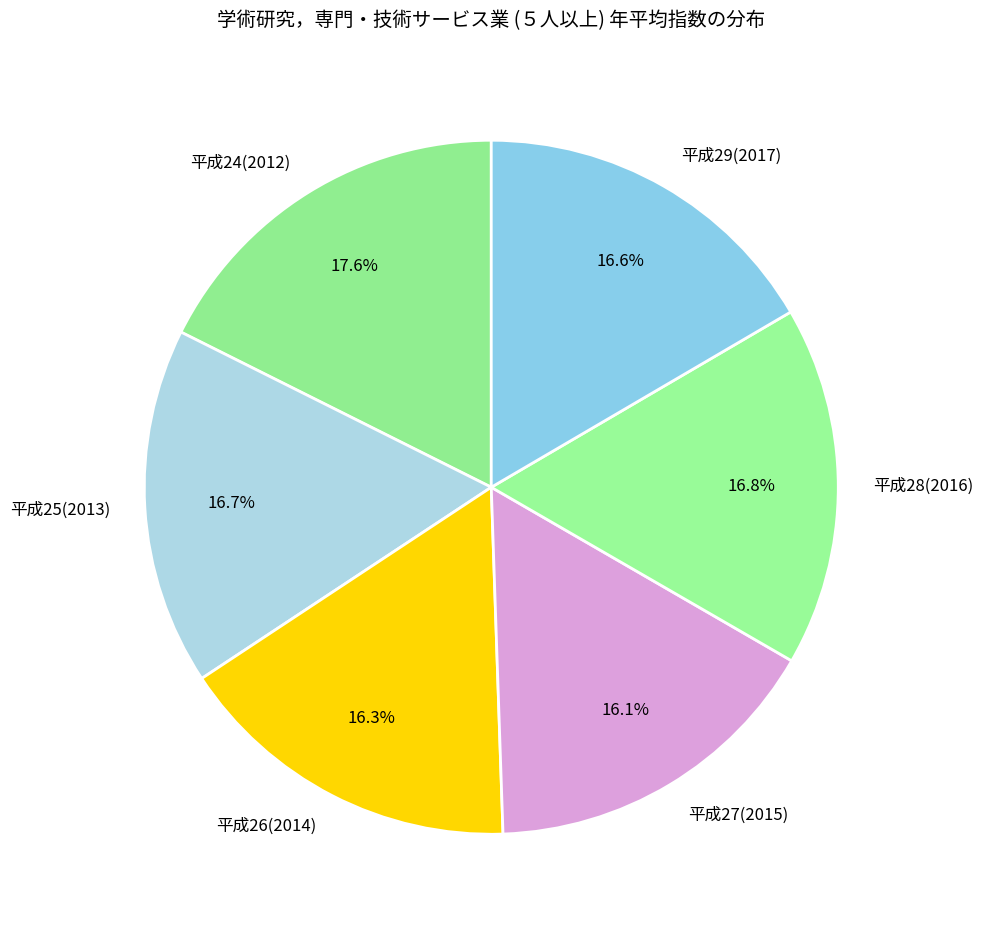

Approximately how many times larger is the value at 平成24(2012) compared to 平成25(2013)?

1.1